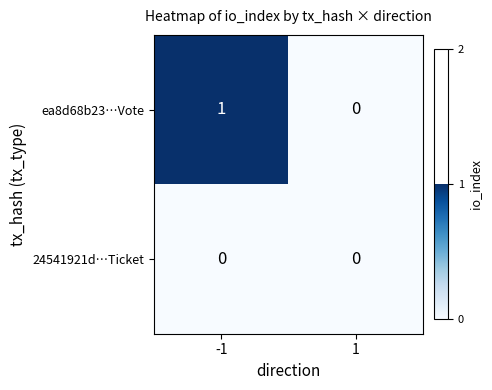

List the series in order of their overall mean, lowest first.

24541921d…Ticket, ea8d68b23…Vote